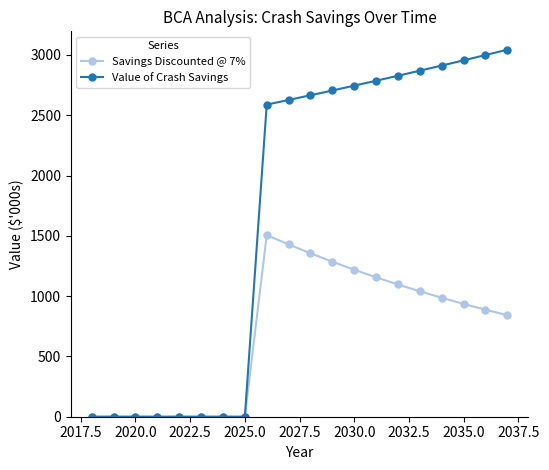

At how many categories does at least one series exceed 2520?

12